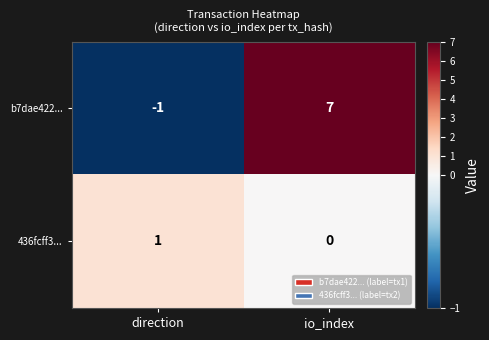

At which label is b7dae422... closest to 3?

direction